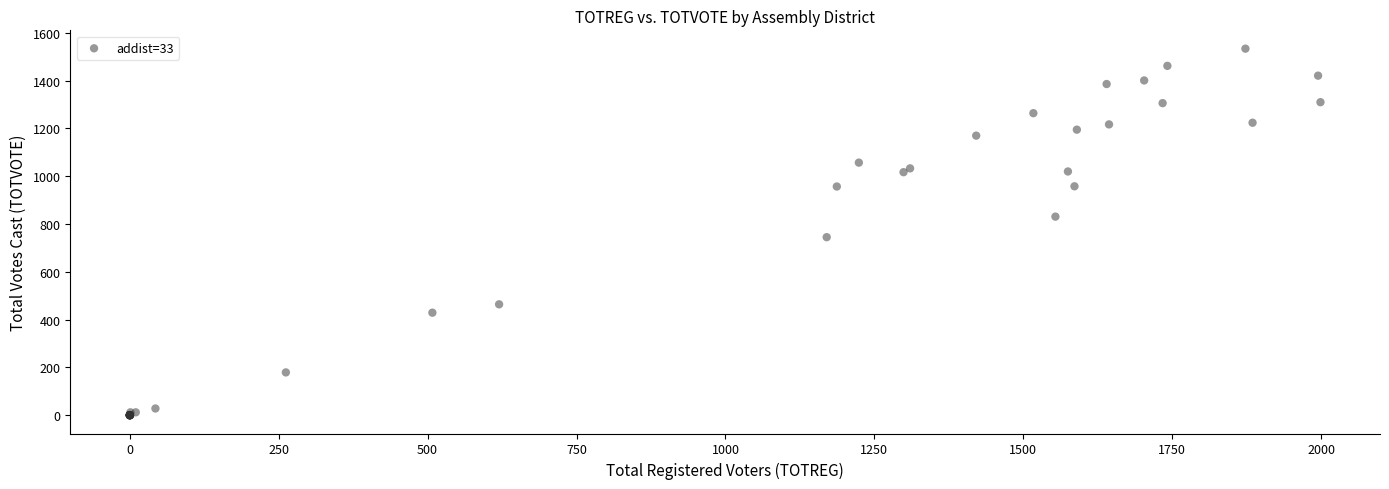

What Y value in the scatter plot is closest to 767?

745